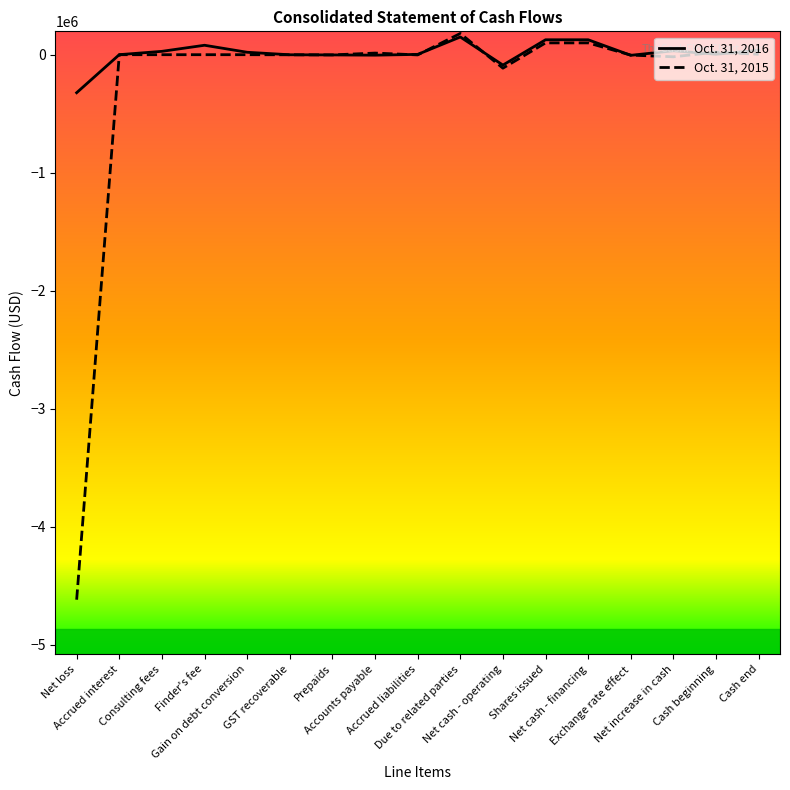

What is the minimum value for Oct. 31, 2015?

-4619058